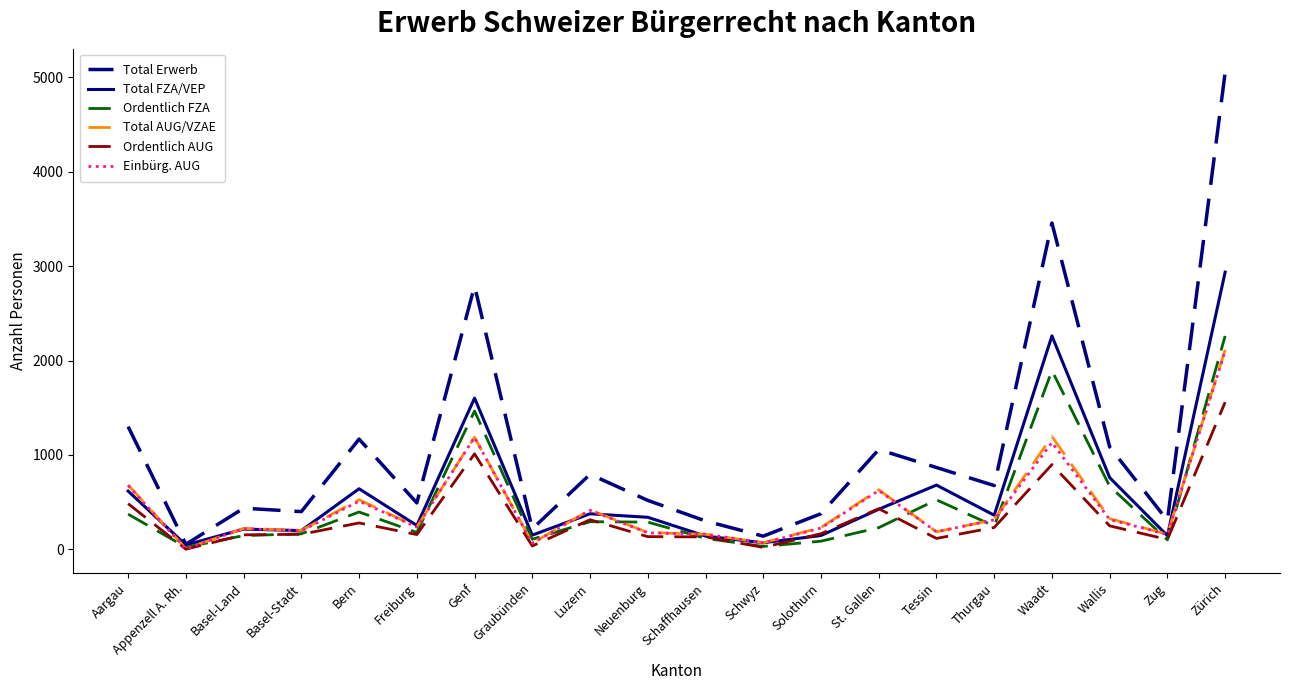

The value of Total FZA/VEP at Aargau is 617. True or false?

True